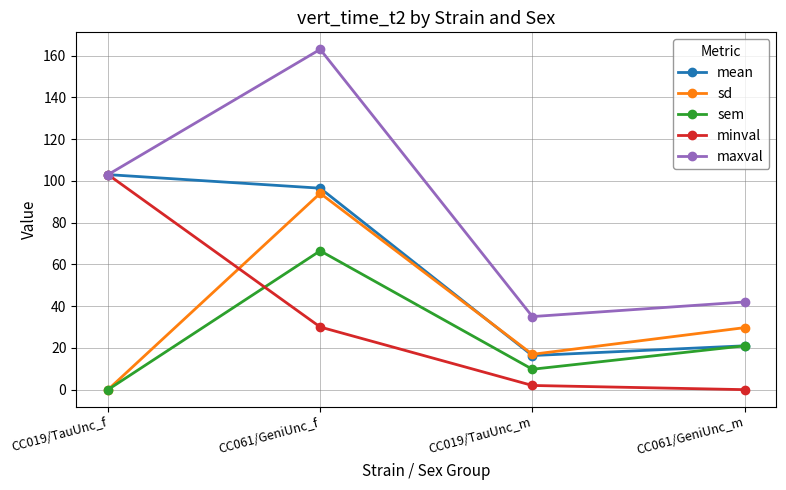

Which series changed the most between CC019/TauUnc_f and CC019/TauUnc_m?

minval